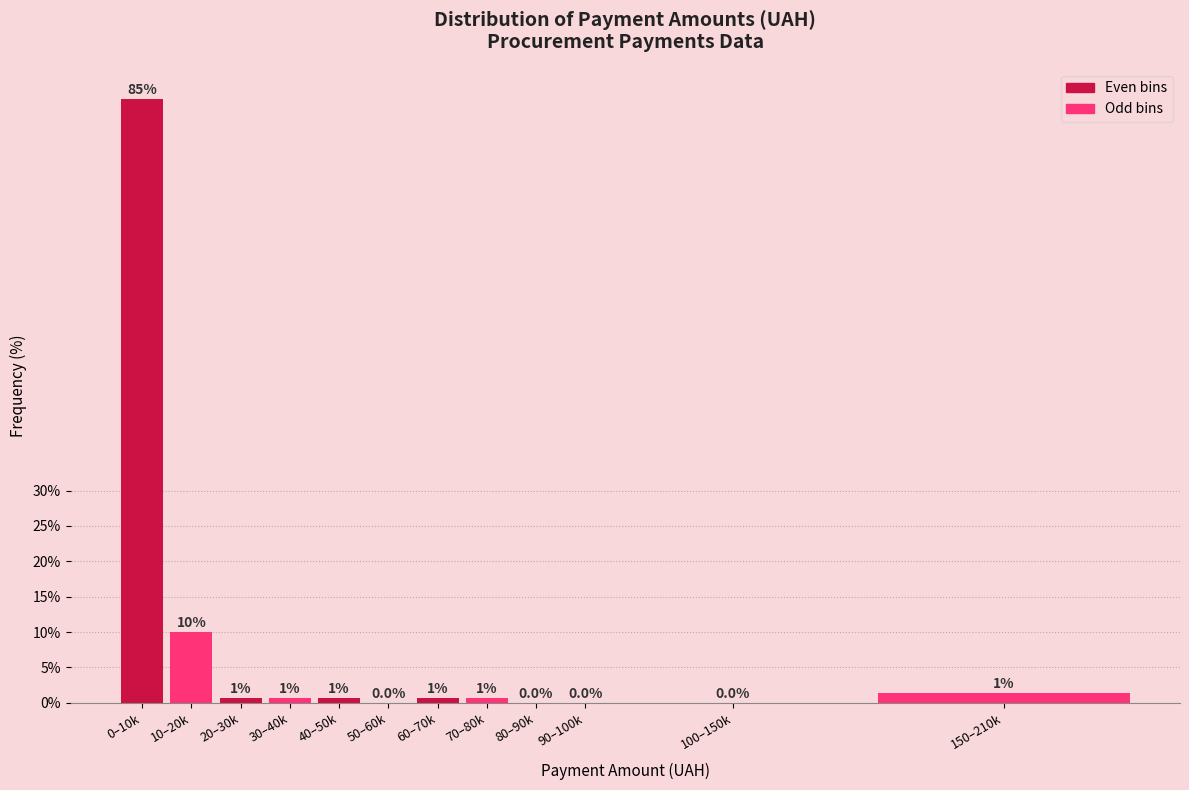

Between 150–210k and 0–10k, which is larger?

0–10k